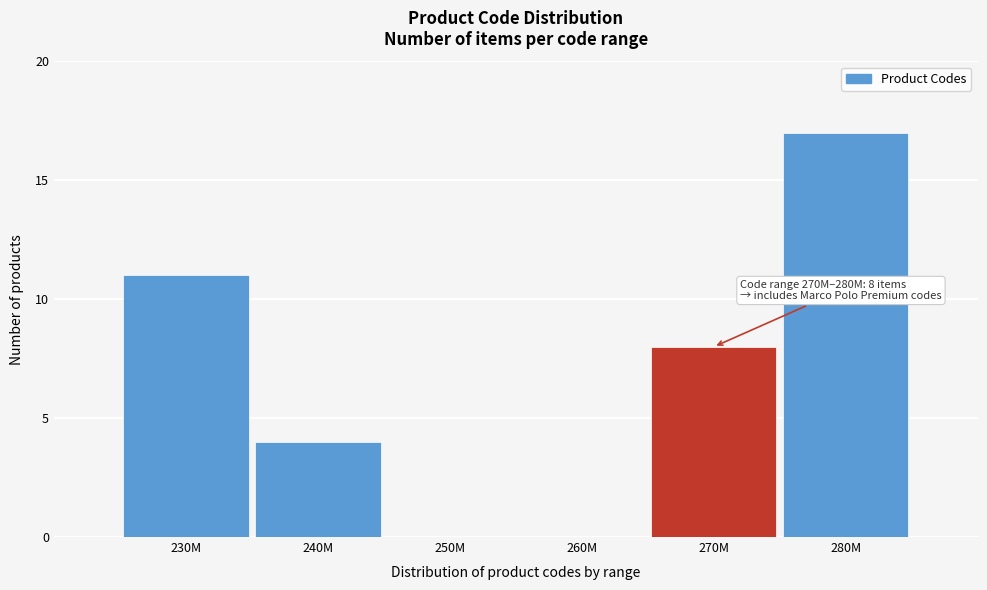

Reading right to left, list all the values displayed in this chart.

280M=17	270M=8	260M=0	250M=0	240M=4	230M=11